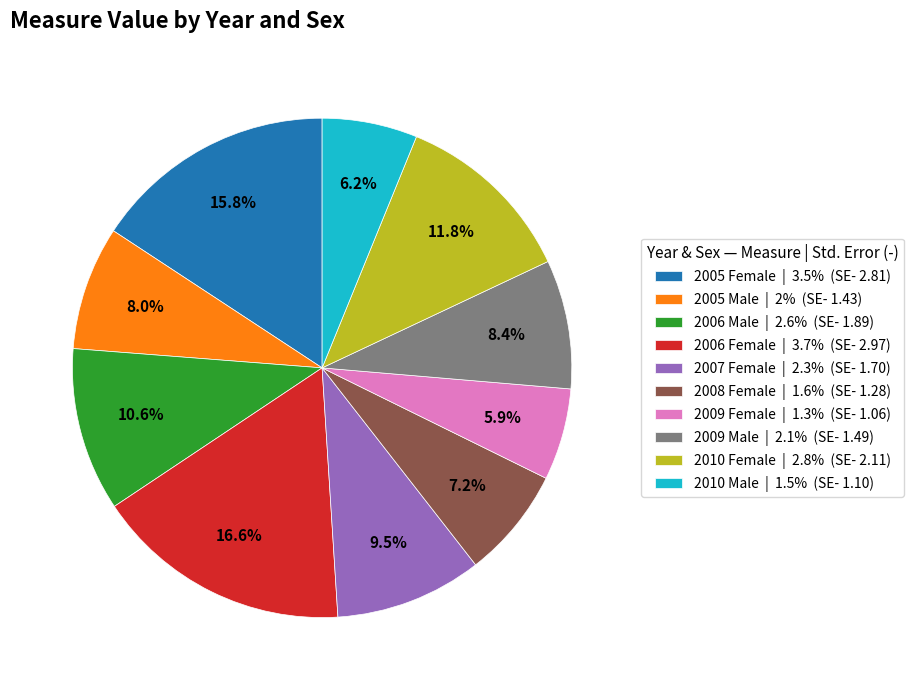

Combined, do 2008 Female | 1.6% (SE- 1.28) and 2006 Male | 2.6% (SE- 1.89) account for over 50%?

No